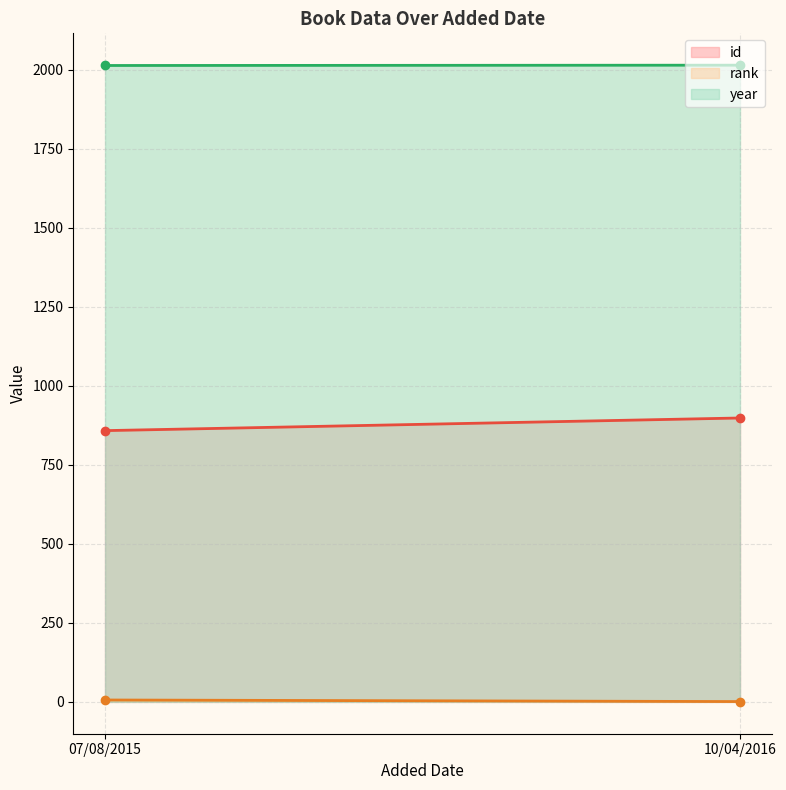

Reading left to right, transcribe all the data shown in this chart.

id: 07/08/2015=858	10/04/2016=898
rank: 07/08/2015=6	10/04/2016=1
year: 07/08/2015=2013	10/04/2016=2014